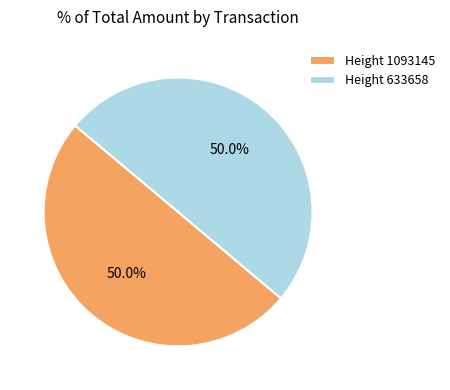

What percentage is NOT represented by Height 1093145?

50.0%